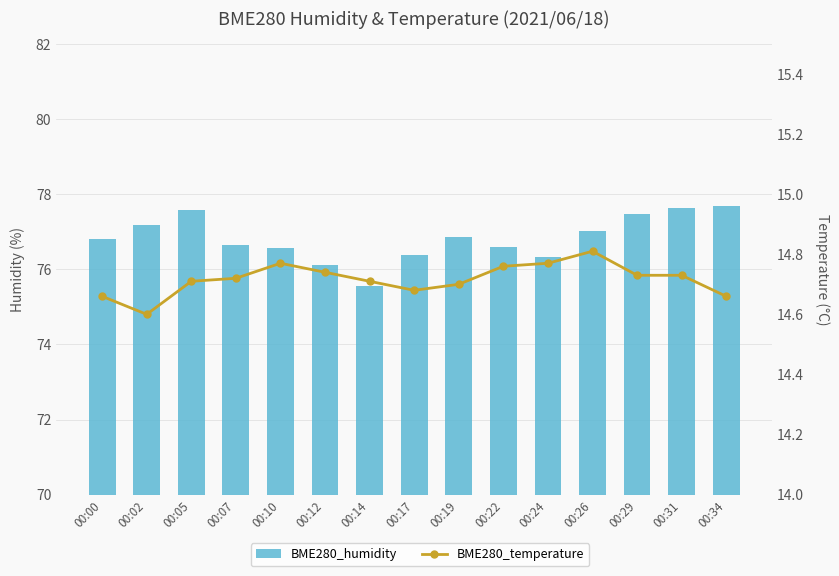

Which series has the widest spread of values?

BME280_humidity